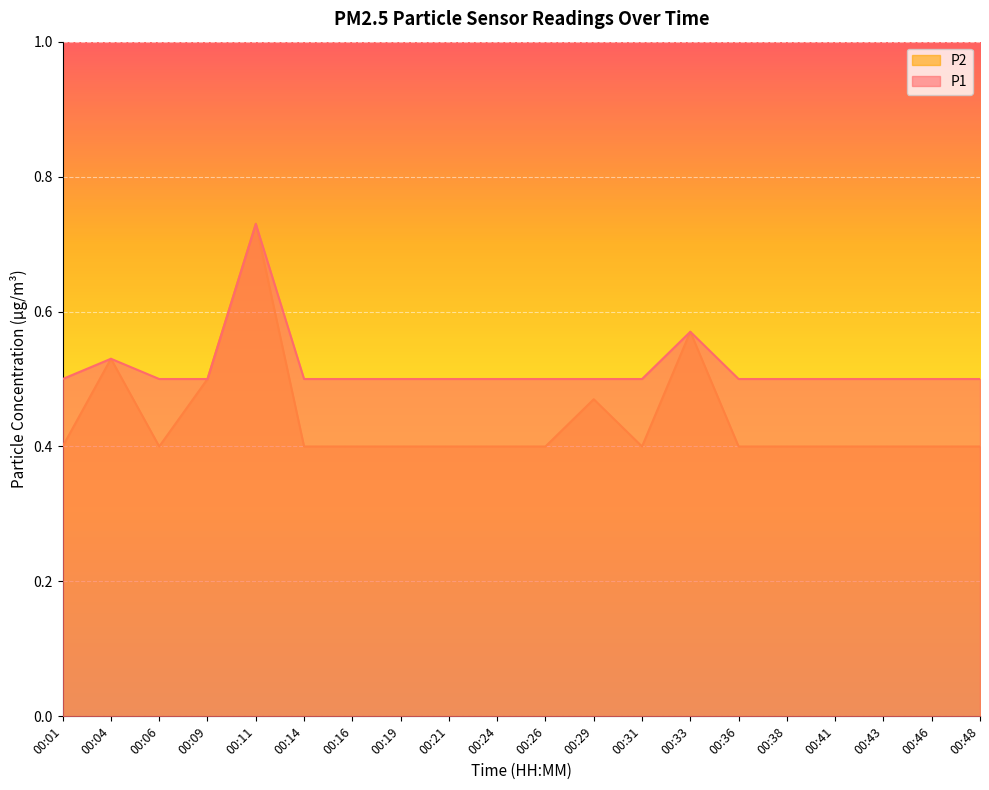

What is the sum of all P2 values?

8.8